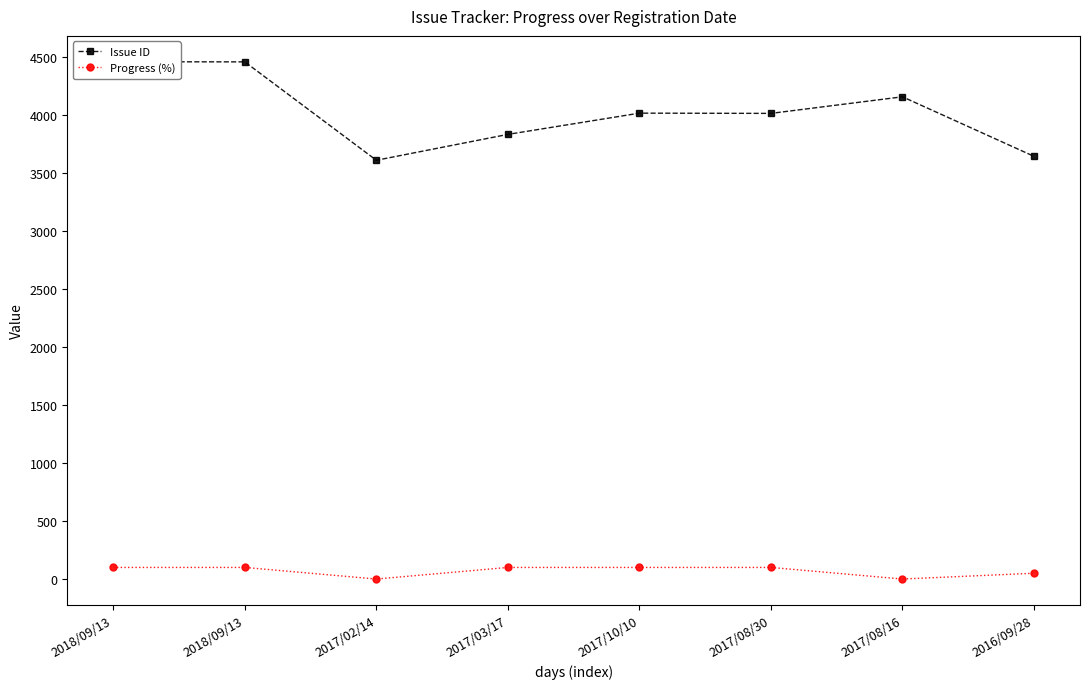

Reading right to left, what are all the values shown in this chart?

Issue ID: 3643	4156	4013	4015	3832	3609	4457	4458
Progress (%): 50	0	100	100	100	0	100	100